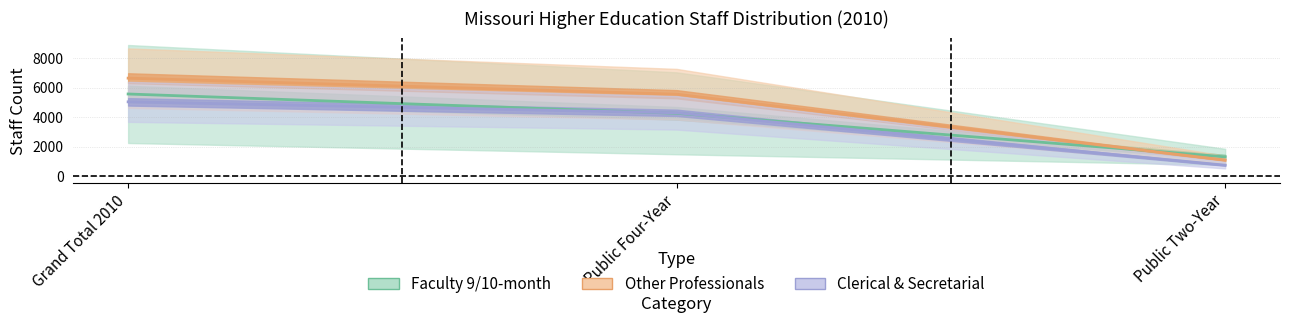

Which has a higher value, Grand Total 2010 or Public Two-Year?

Grand Total 2010